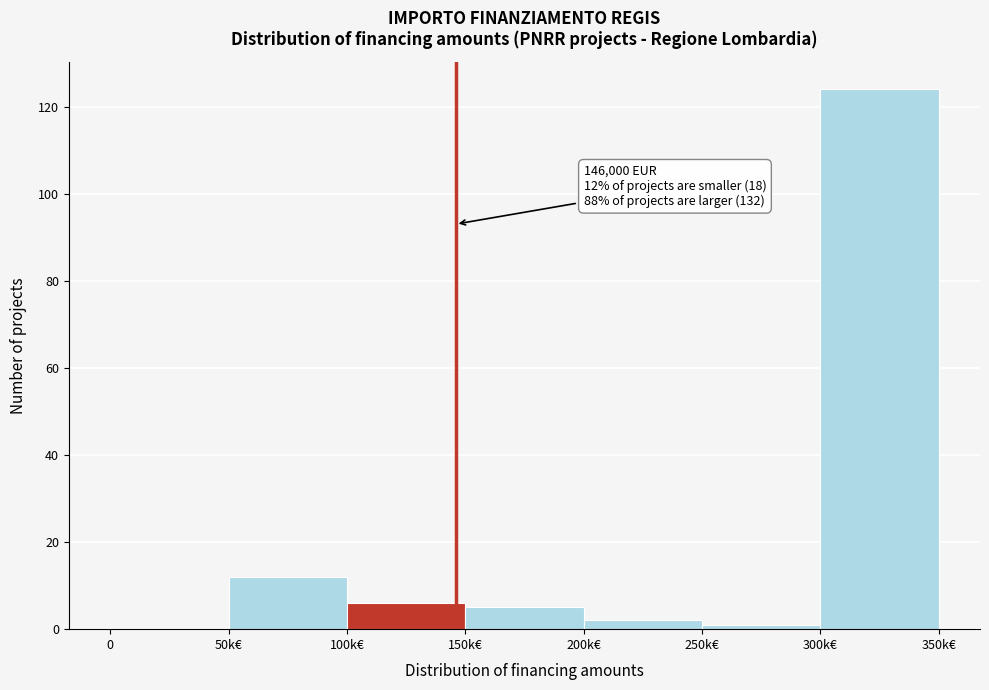

Reading left to right, what are all the values shown in this chart?

0=0	50k€=12	100k€=6	150k€=5	200k€=2	250k€=1	300k€=124